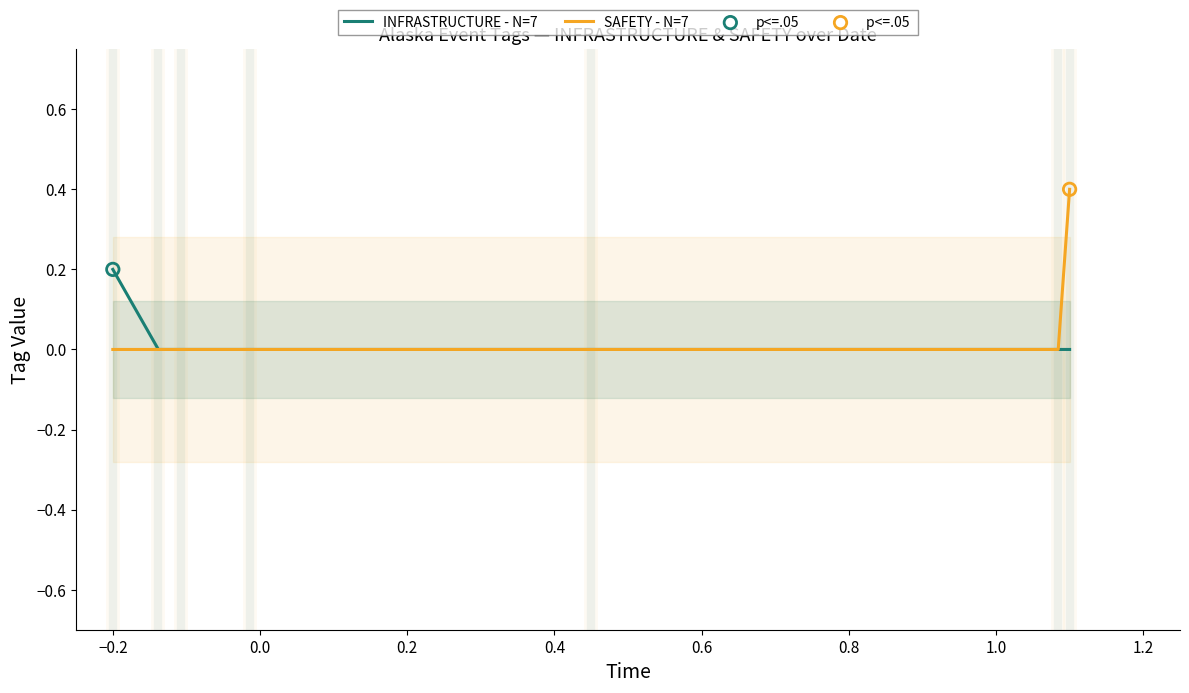

At how many categories does at least one series exceed 0?

2